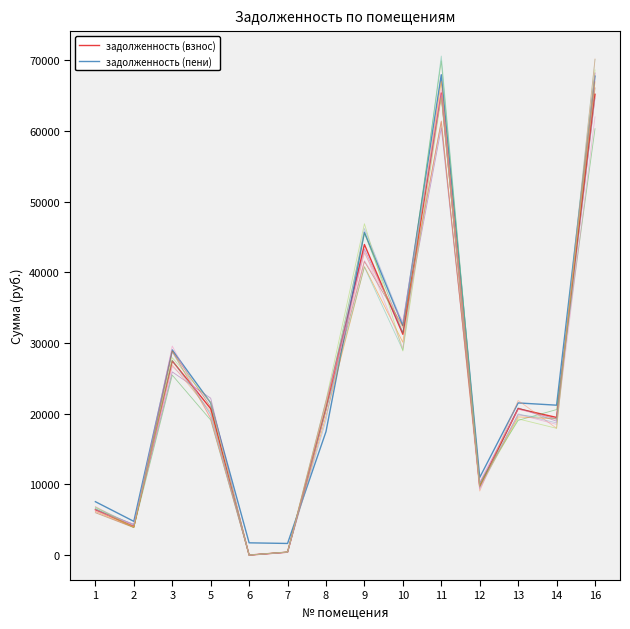

Where is the first local minimum for задолженность (пени)?

2